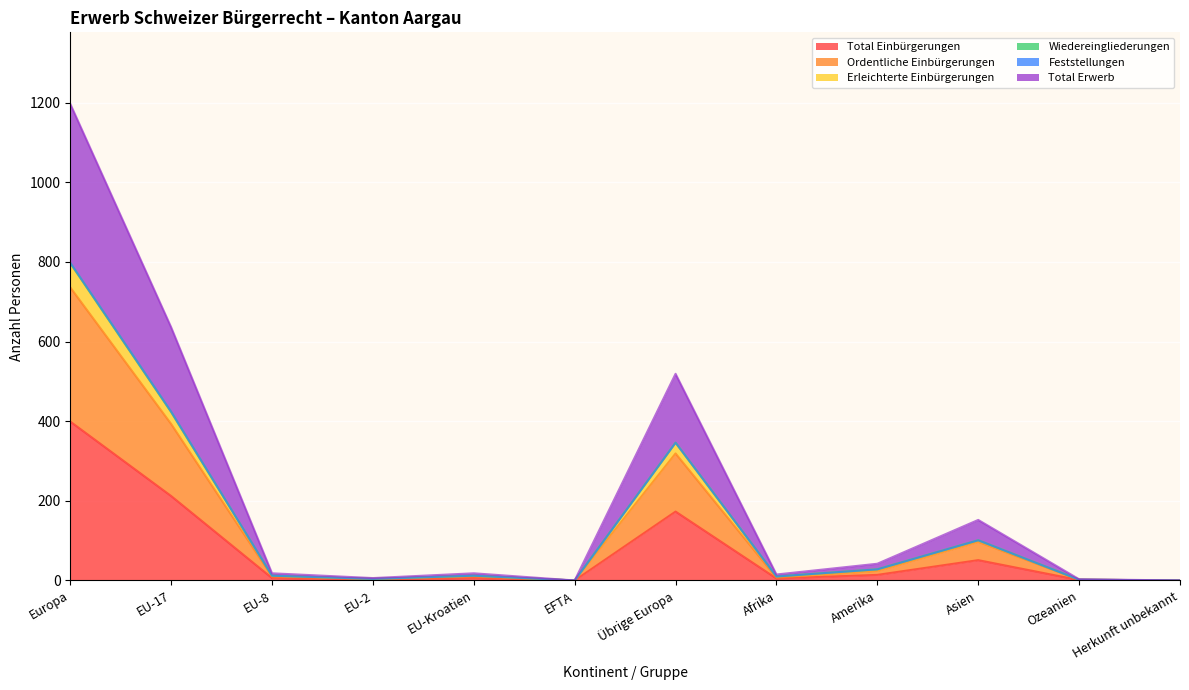

True or false: Total Erwerb and Ordentliche Einbürgerungen intersect in this chart.

False